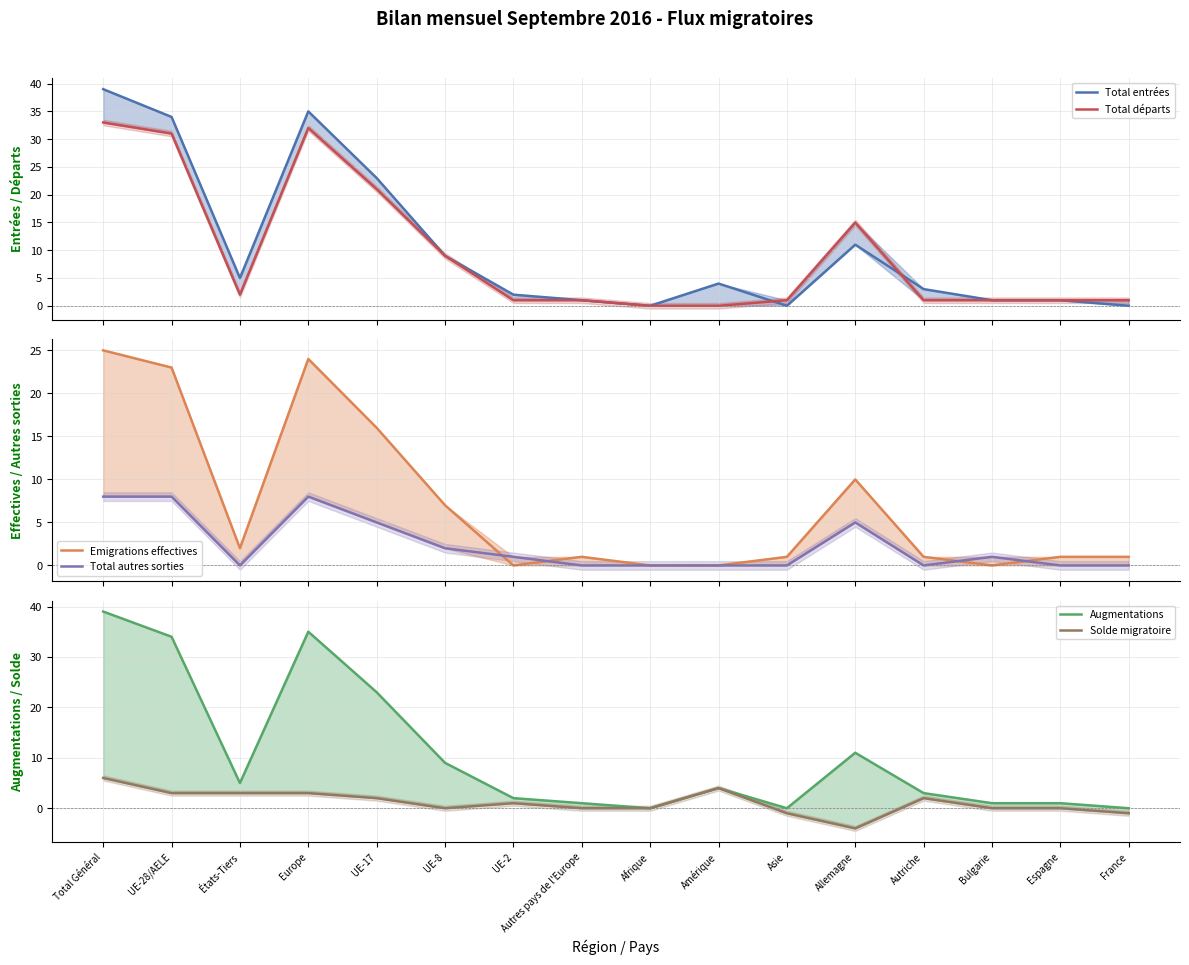

Is it true that Total entrées equals 1 at Autres pays de l'Europe?

True